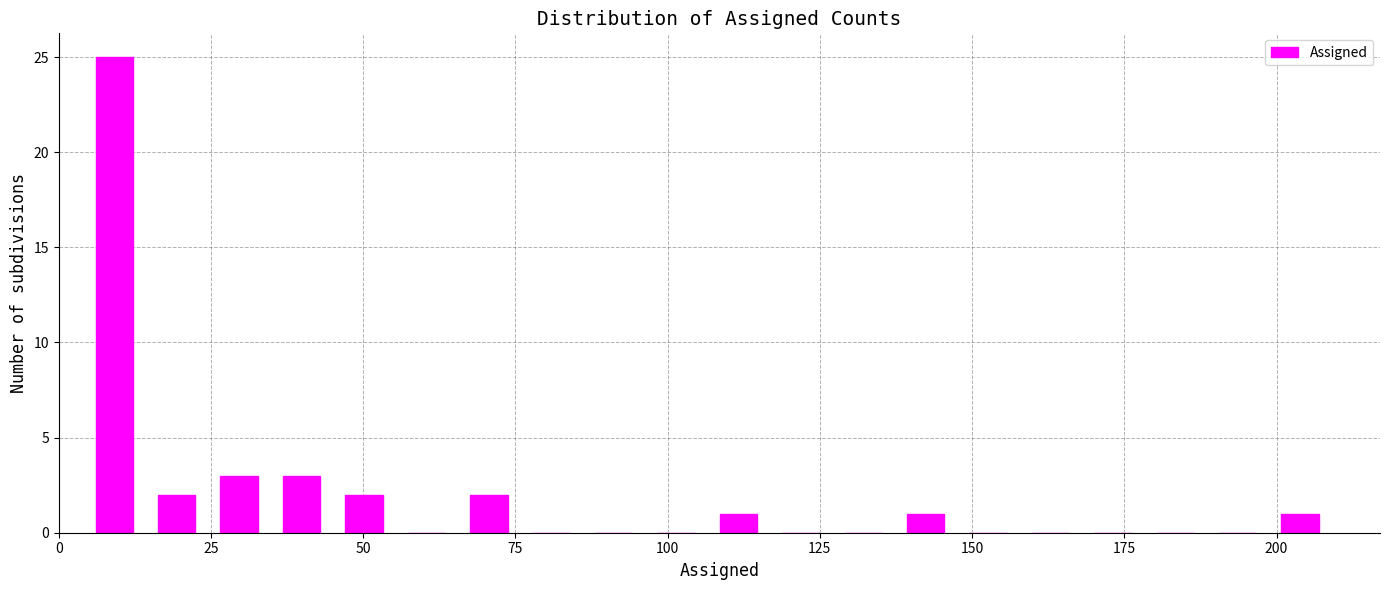

Read against the x-axis, roughly where is the centre of the tallest bar?

10